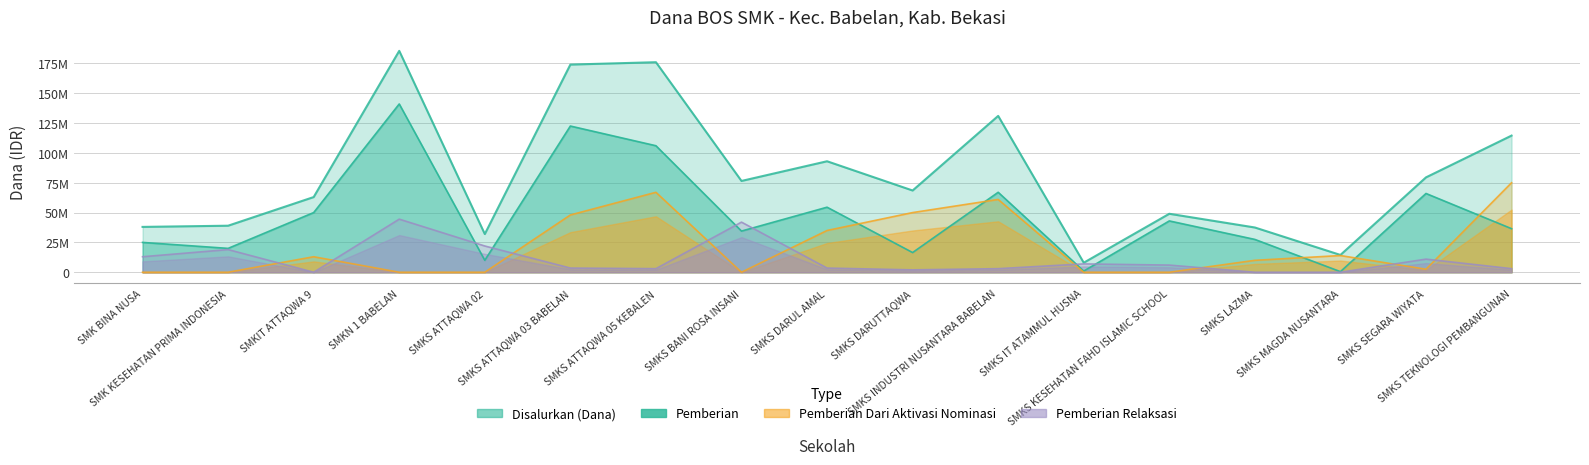

After their last crossing, which series has the higher values: Pemberian Dari Aktivasi Nominasi or Pemberian?

Pemberian Dari Aktivasi Nominasi